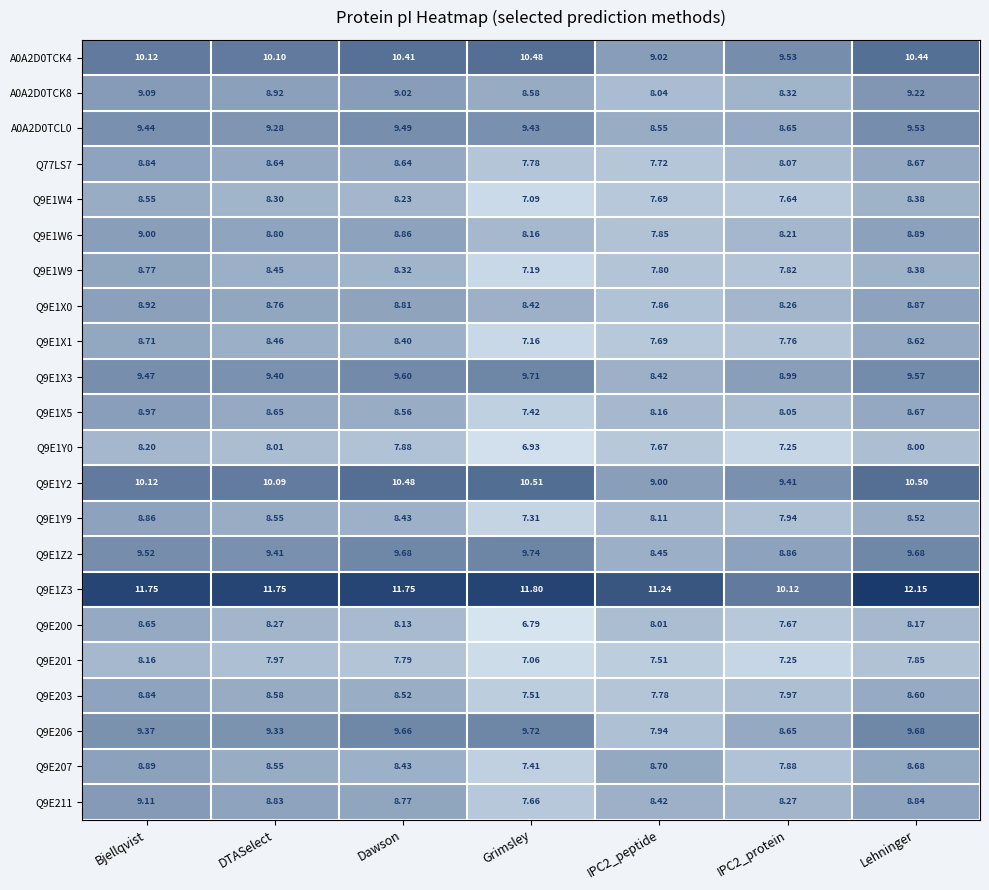

Which series has the largest range (max minus min)?

Q9E1Z3